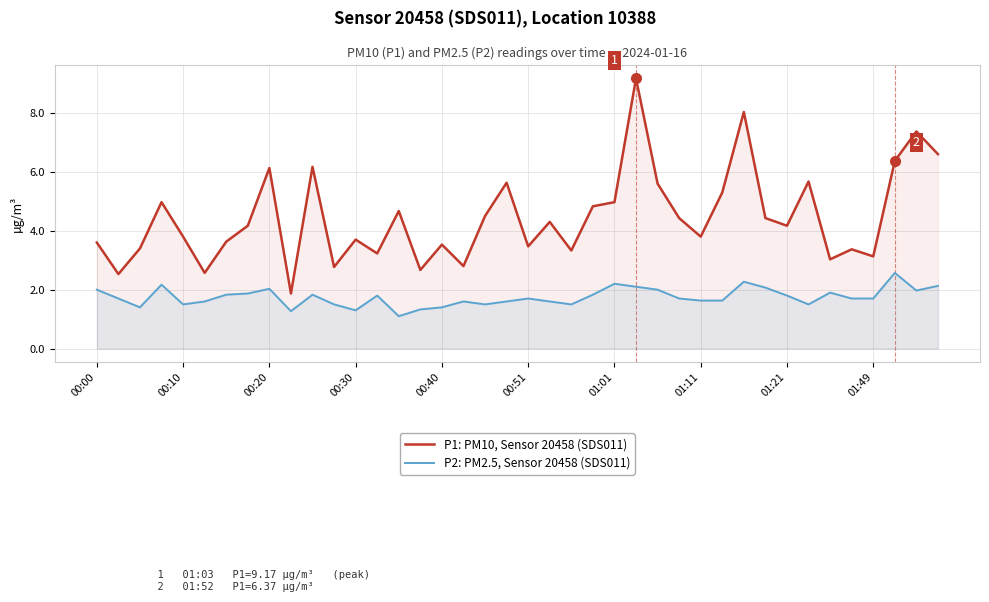

True or false: P1: PM10, Sensor 20458 (SDS011) and P2: PM2.5, Sensor 20458 (SDS011) intersect in this chart.

False